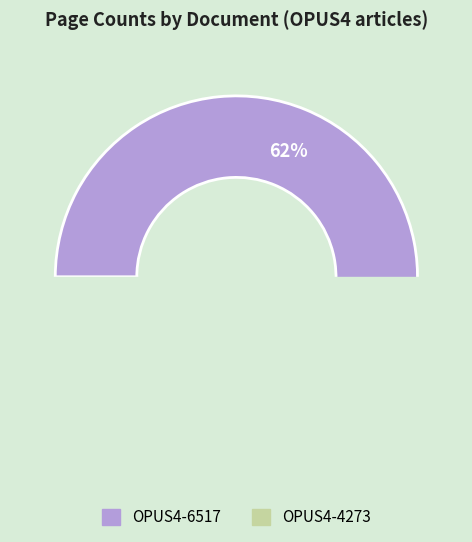

Rank the categories by value from lowest to highest.

OPUS4-4273, OPUS4-6517